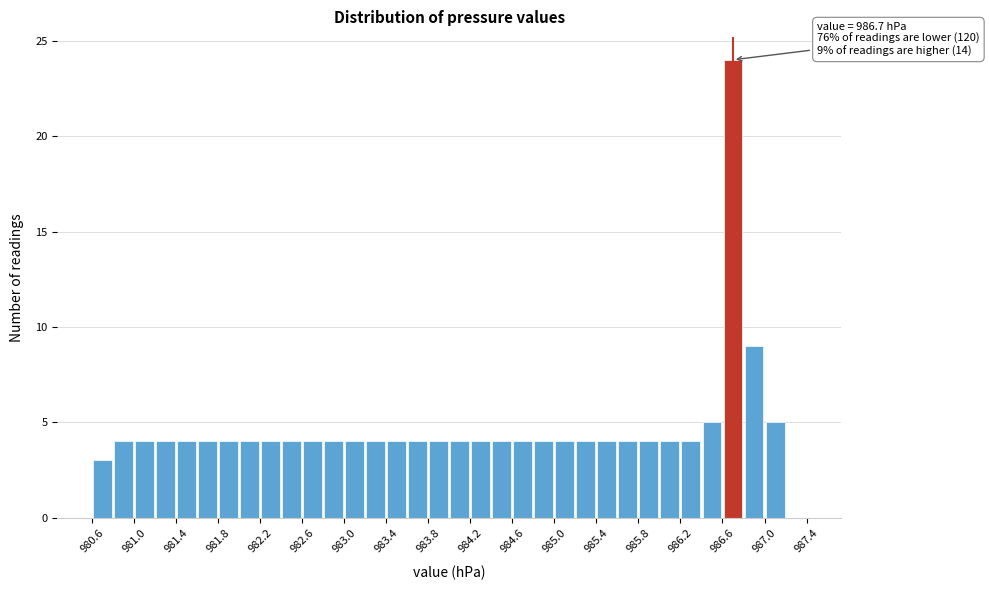

Over which range of the x-axis is the bar tallest?

986.6 to 986.8